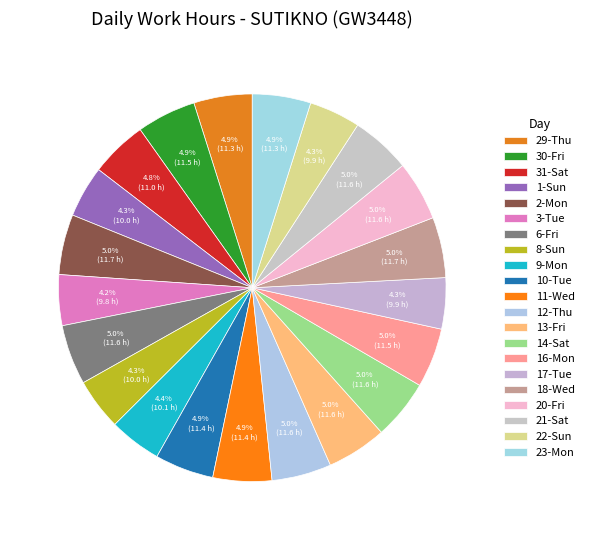

Approximately how many times larger is the value at 14-Sat compared to 10-Tue?

1.0